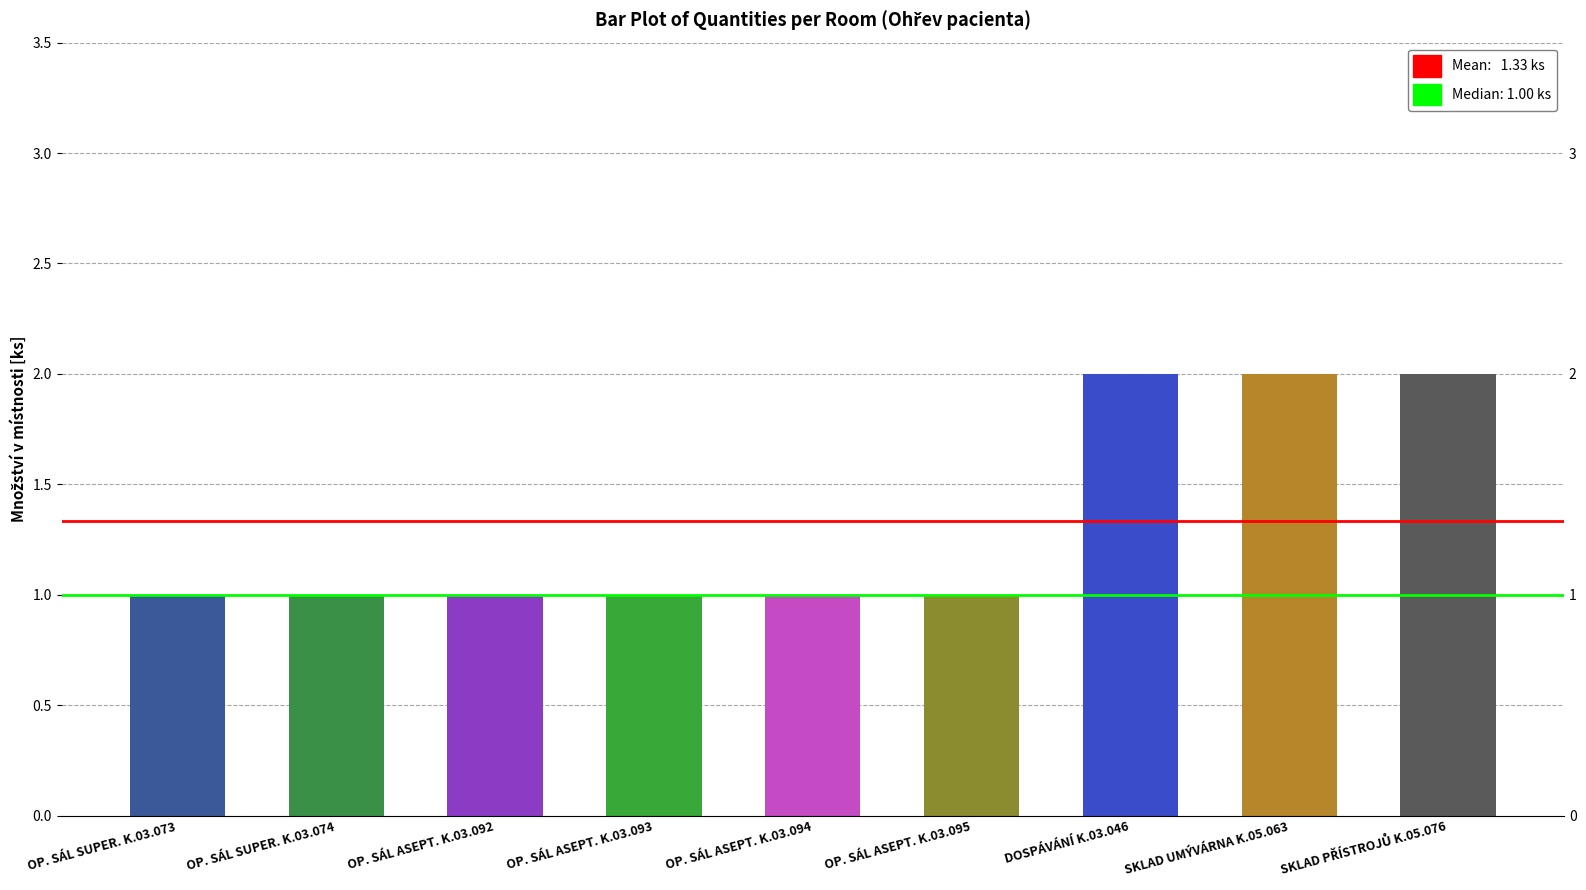

Between OP. SÁL SUPER. K.03.074 and OP. SÁL ASEPT. K.03.092, which is larger?

OP. SÁL SUPER. K.03.074